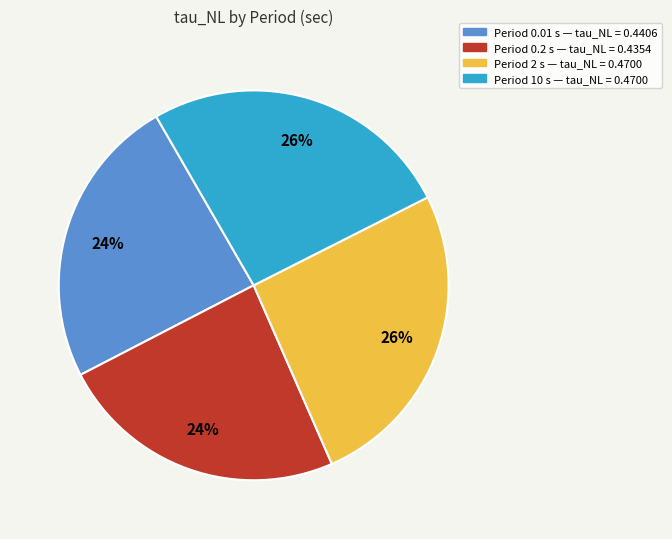

To the nearest percent, what is the average slice percentage?

25%